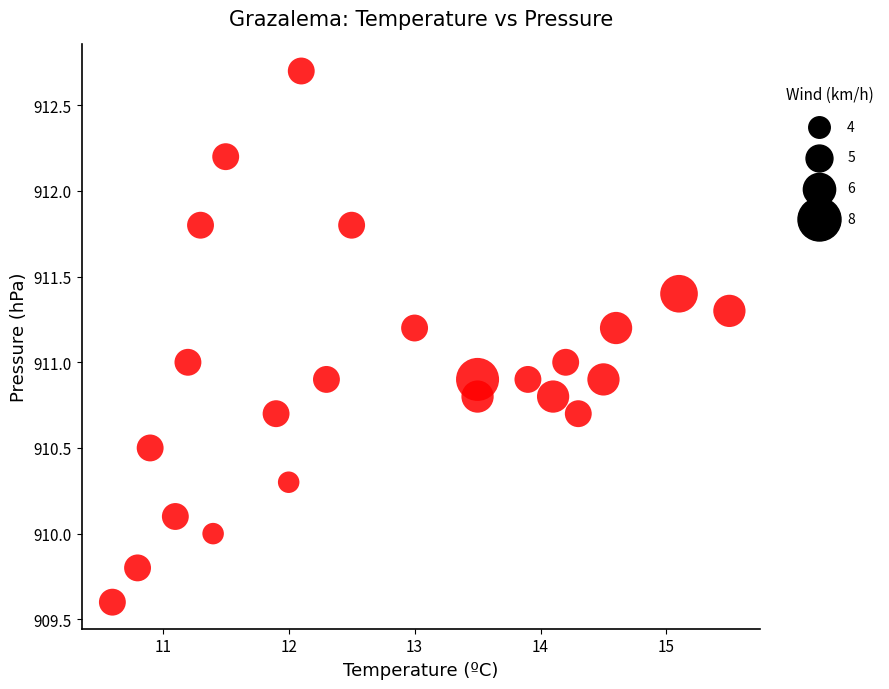

What is the range of Y values (max minus min)?

3.1